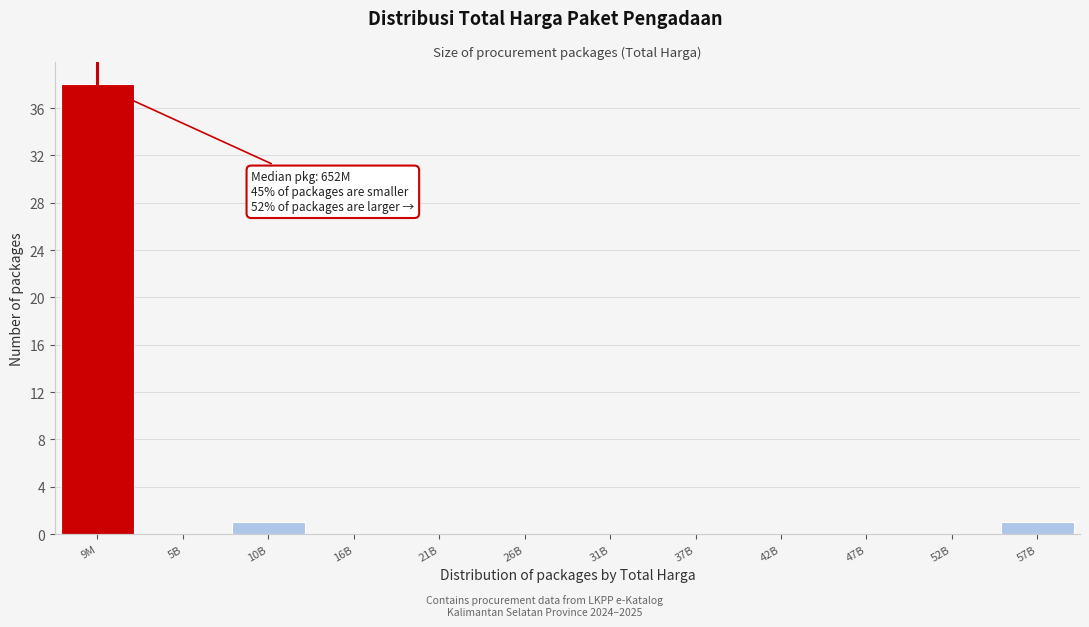

Reading left to right, what are all the values shown in this chart?

9M=38	5B=0	10B=1	16B=0	21B=0	26B=0	31B=0	37B=0	42B=0	47B=0	52B=0	57B=1